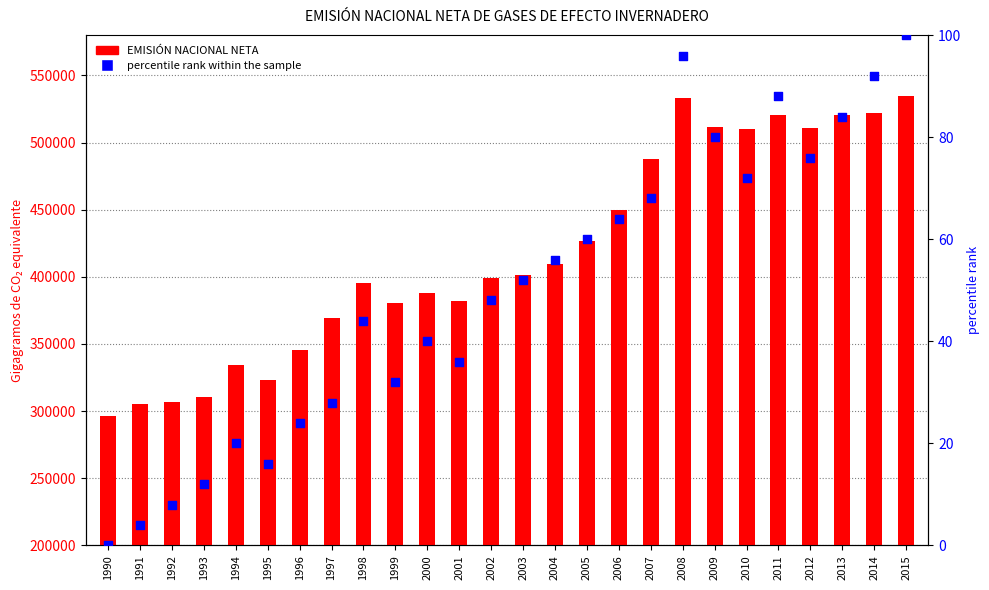

Is the value of percentile rank within the sample at 1994 greater than the value of EMISIÓN NACIONAL NETA at 1994?

No